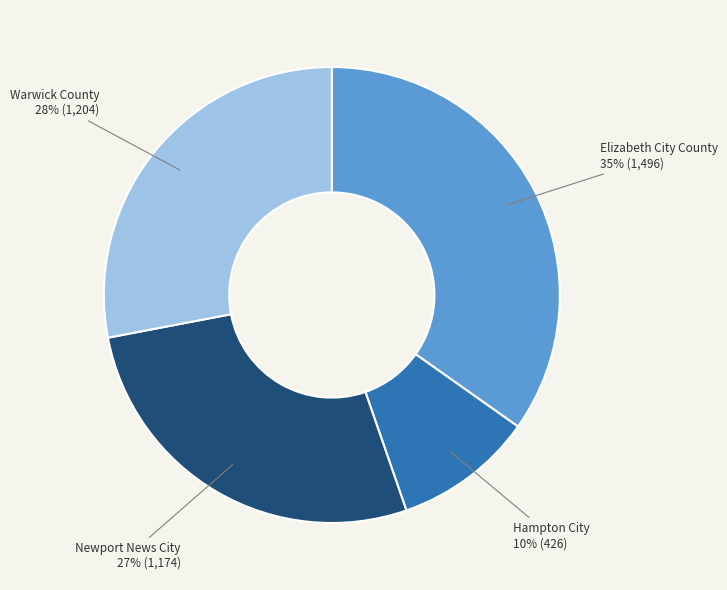

Between Warwick County and Elizabeth City County, which is larger?

Elizabeth City County